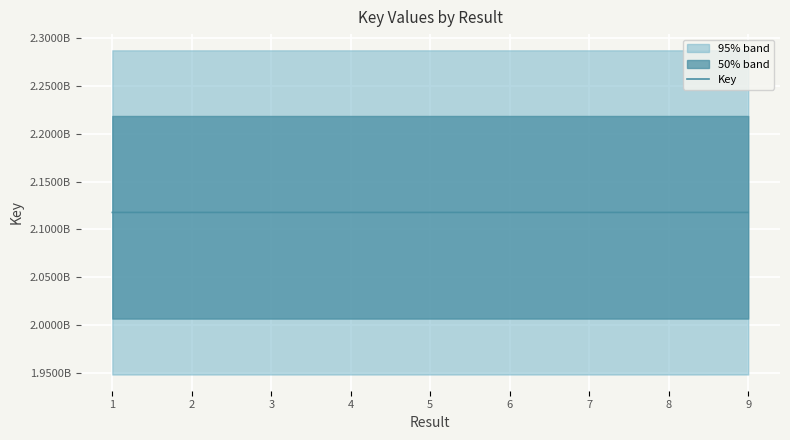

Where is the data nearest to the value 2117852329?

7